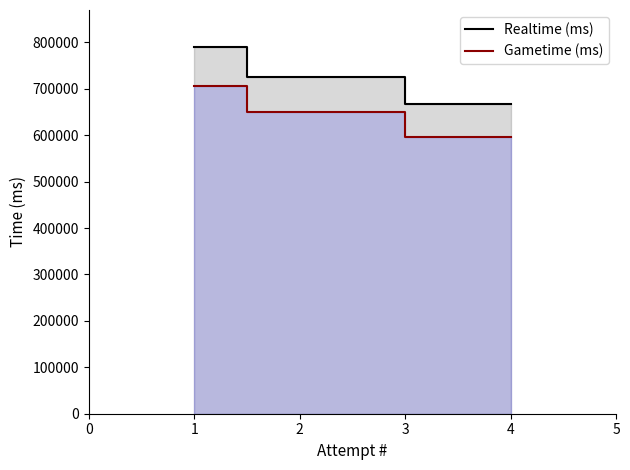

What is the spread (max minus min) of values at 1?

84763